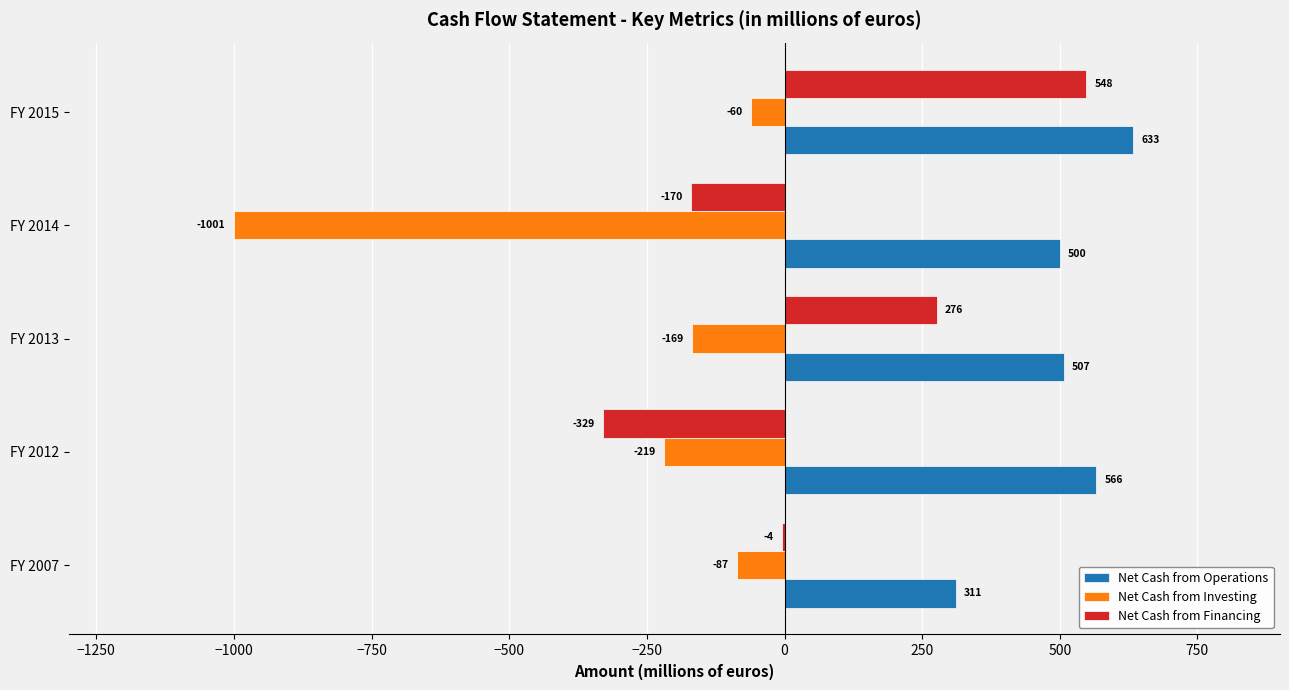

The Net Cash from Operations series shows 358.6 at FY 2015. True or false?

False